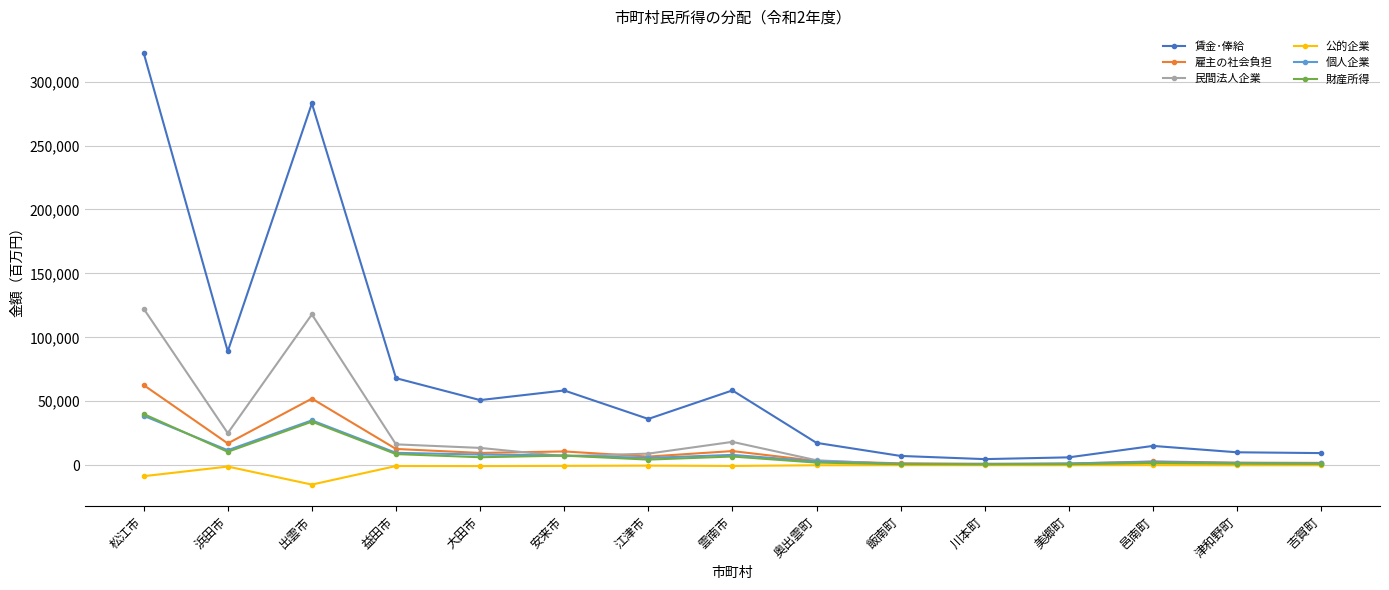

What position from the left is 津和野町?

14